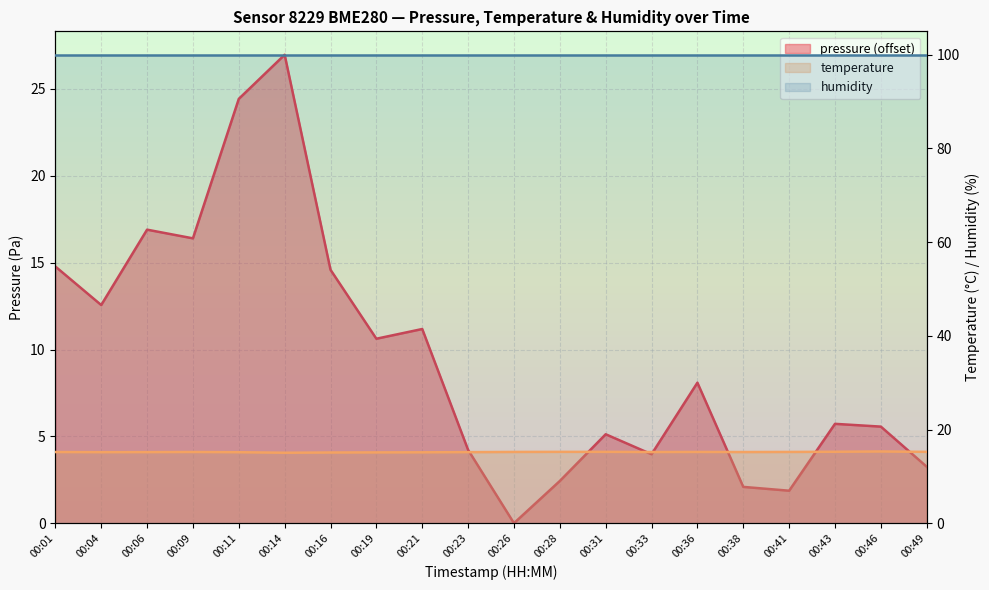

At how many categories does at least one series exceed 7?

20